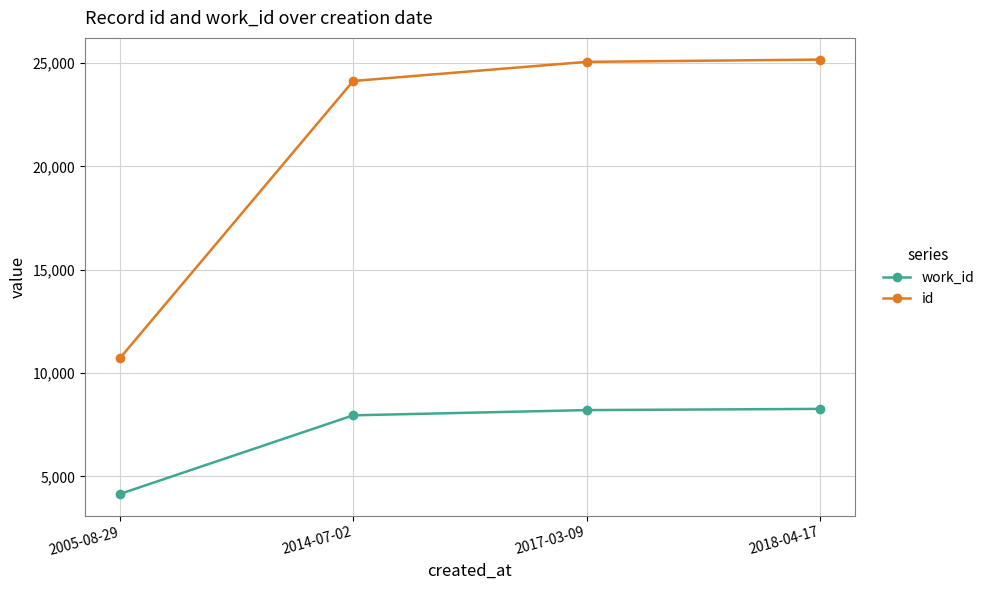

What is the minimum value for work_id?

4153